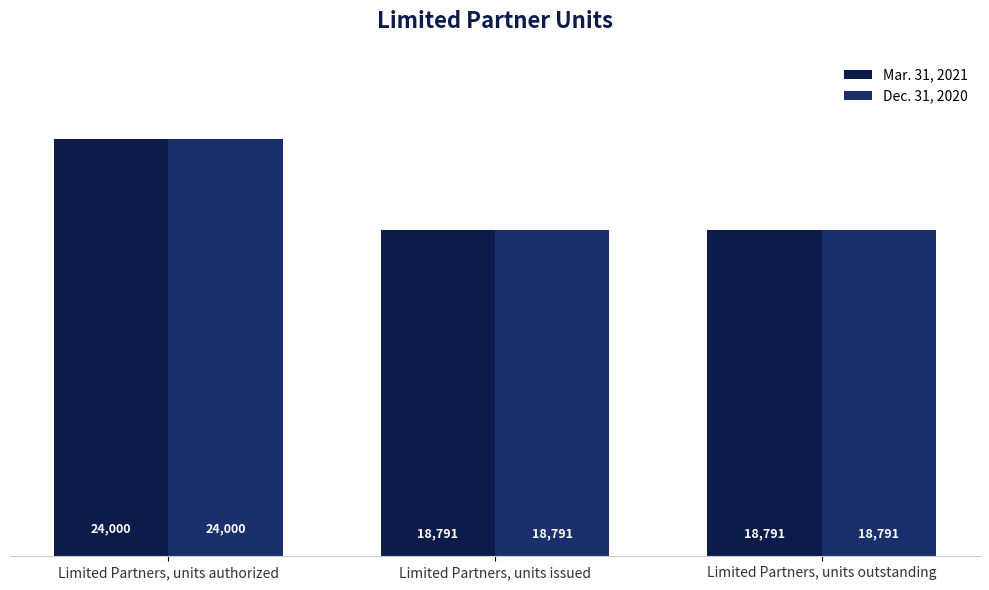

How many values in the Dec. 31, 2020 series exceed 18791?

1